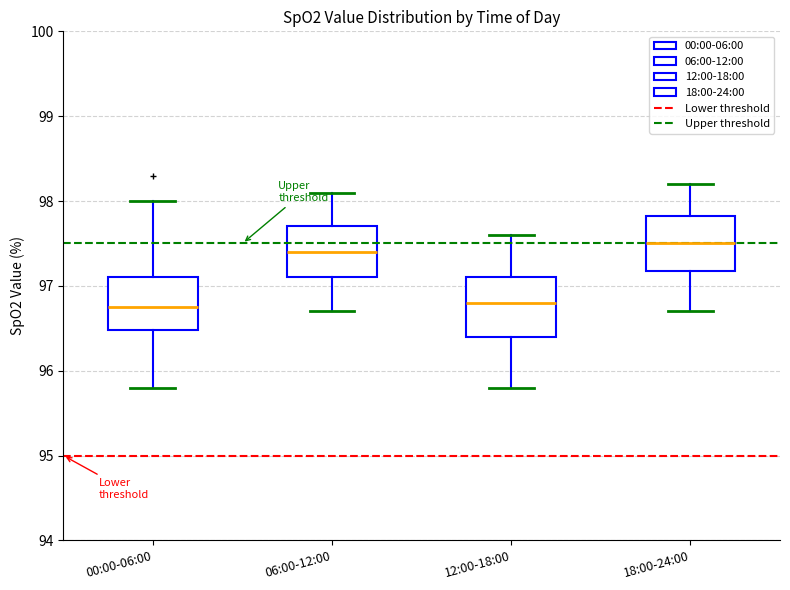

Where is the upper edge of the box for 12:00-18:00 on the y-axis? The values are not printed on the chart, so give them approximately, as read against the axis.

97.1